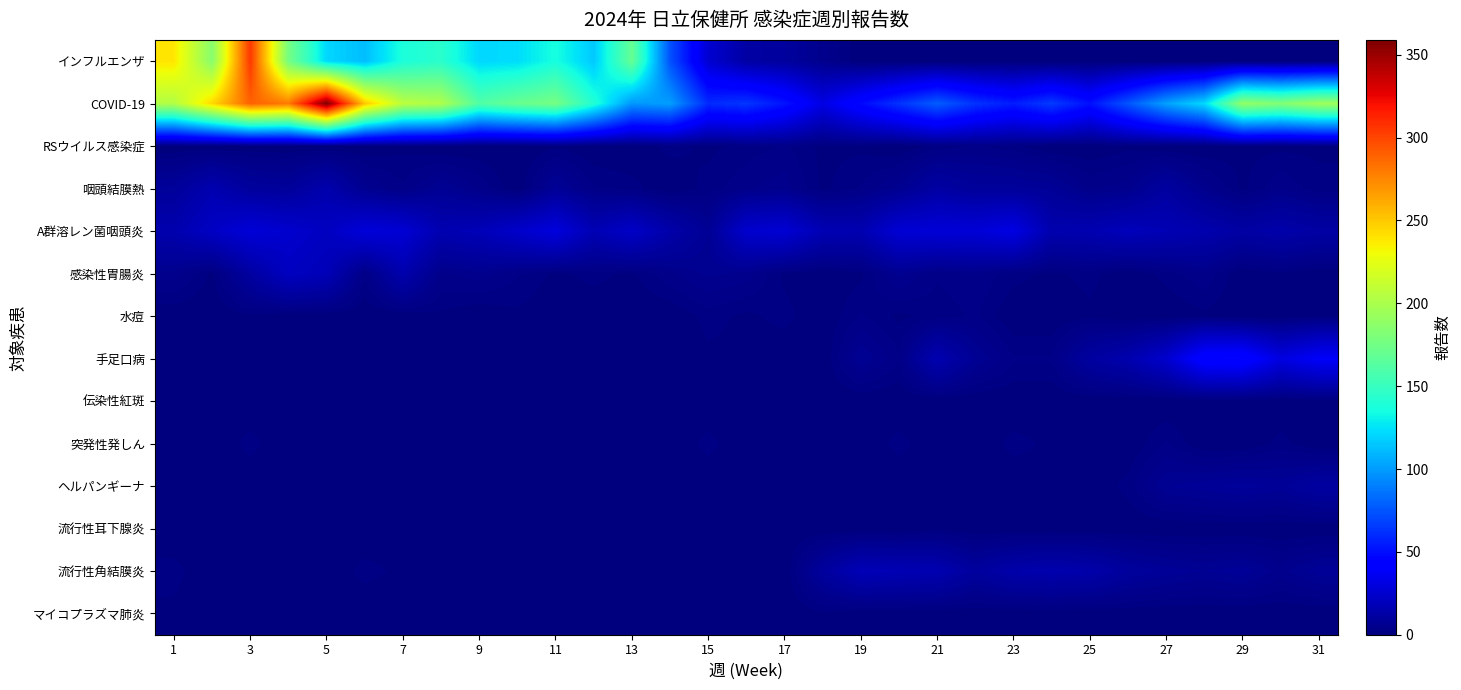

Reading right to left, transcribe all the data shown in this chart.

インフルエンザ: 0	0	0	0	0	0	0	0	0	0	0	0	0	5	10	12	26	74	170	116	136	123	121	144	138	112	121	177	305	185	239
COVID-19: 195	183	190	122	102	75	51	66	55	63	78	63	48	32	52	64	60	101	98	141	177	171	161	202	207	251	359	280	289	244	203
RSウイルス感染症: 1	1	1	0	0	1	0	0	2	3	2	0	1	1	3	2	1	2	0	0	1	0	0	0	1	0	0	0	0	0	0
咽頭結膜熱: 2	4	1	5	11	5	4	8	9	9	12	6	3	1	5	4	2	0	2	3	8	0	4	7	3	6	15	9	10	16	9
A群溶レン菌咽頭炎: 12	14	12	15	17	19	16	15	32	28	28	27	16	17	27	25	7	14	23	17	30	24	18	16	27	29	21	25	28	22	15
感染性胃腸炎: 0	1	0	4	2	0	2	1	2	4	3	6	1	0	1	5	6	4	1	2	1	3	5	4	15	3	18	21	11	1	5
水痘: 1	0	0	1	0	0	1	0	0	3	2	1	3	0	2	1	2	0	0	0	0	1	0	1	0	0	0	0	1	0	0
手足口病: 39	31	47	46	25	15	11	3	3	7	16	3	7	0	0	1	1	0	0	0	0	0	0	0	0	0	0	0	0	0	0
伝染性紅斑: 0	0	0	0	0	0	0	0	0	0	0	0	0	0	0	0	0	0	0	0	0	1	0	0	0	0	0	0	0	1	0
突発性発しん: 0	2	0	0	3	0	0	1	2	0	0	2	0	0	0	0	2	0	0	0	0	0	0	0	0	1	0	0	2	0	0
ヘルパンギーナ: 11	8	9	8	7	2	0	1	0	0	0	0	0	0	0	0	0	0	0	0	0	0	0	0	0	0	0	0	0	0	0
流行性耳下腺炎: 0	0	0	0	0	0	0	0	0	0	1	0	0	0	0	0	1	0	0	0	0	0	0	0	0	0	0	0	0	0	0
流行性角結膜炎: 8	5	8	7	8	10	14	15	14	10	16	17	18	10	0	0	0	0	0	0	0	0	1	0	1	2	0	0	1	0	2
マイコプラズマ肺炎: 0	0	0	0	0	0	0	0	0	0	0	0	0	1	0	0	0	0	1	0	0	1	0	0	0	0	0	0	0	0	1